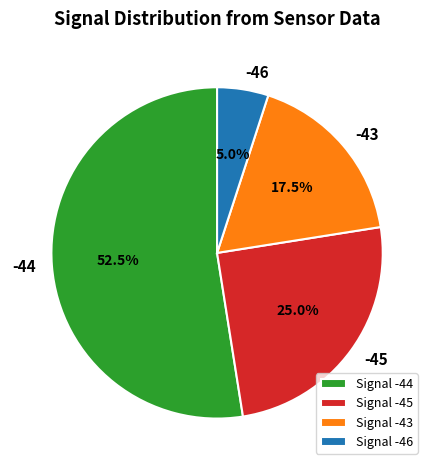

What is the ratio of the value at -43 to the value at -45?

0.7